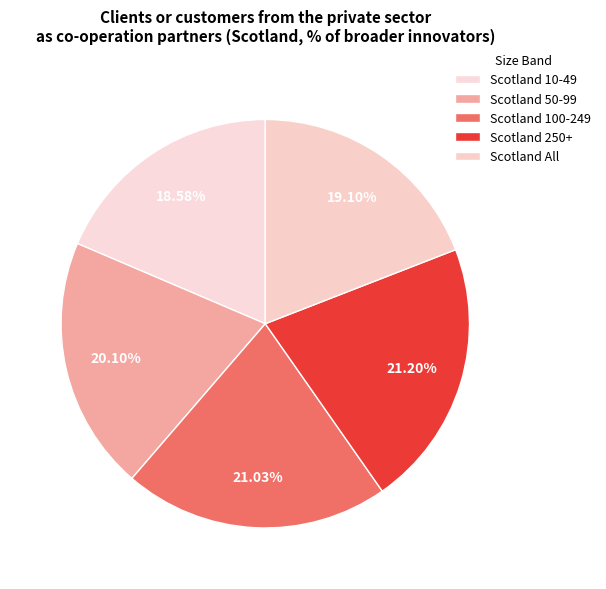

How many slices are in this pie chart?

5